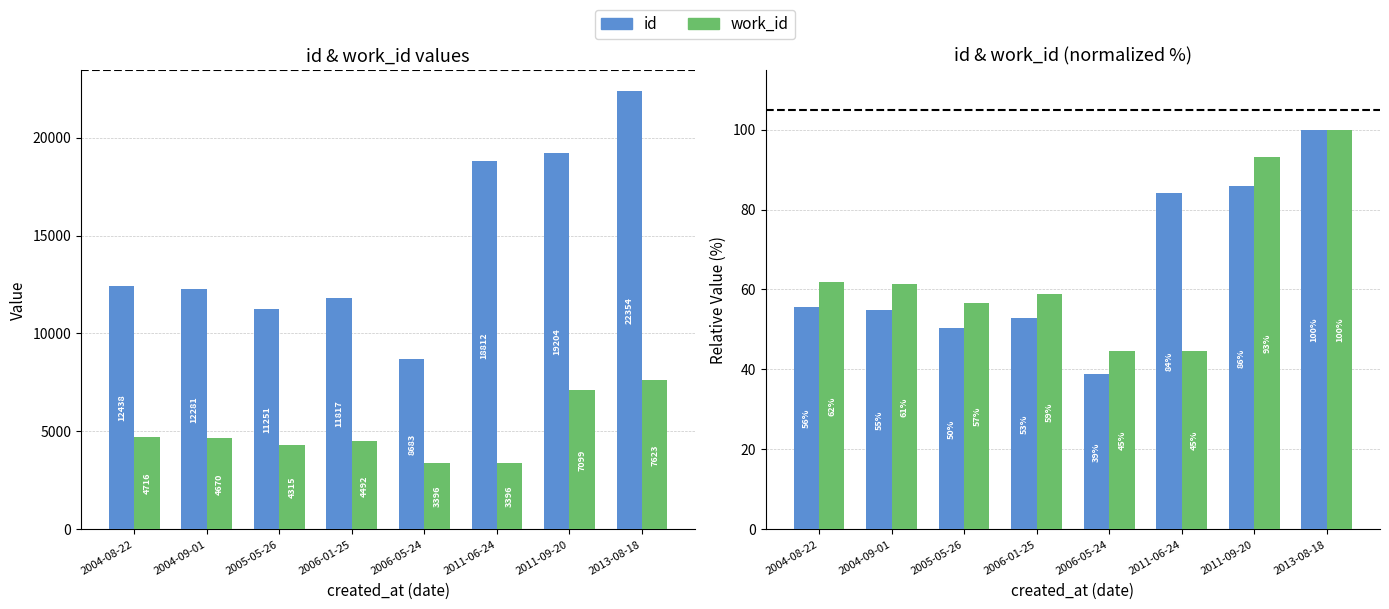

What is the average value of the work_id series?

65.1